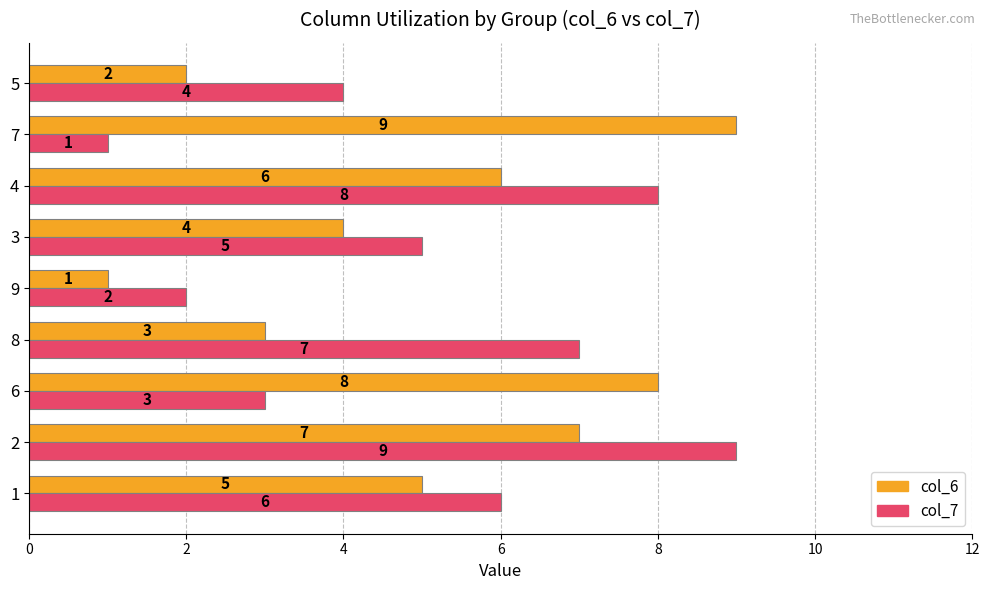

At which category is the sum across all series the highest?

2